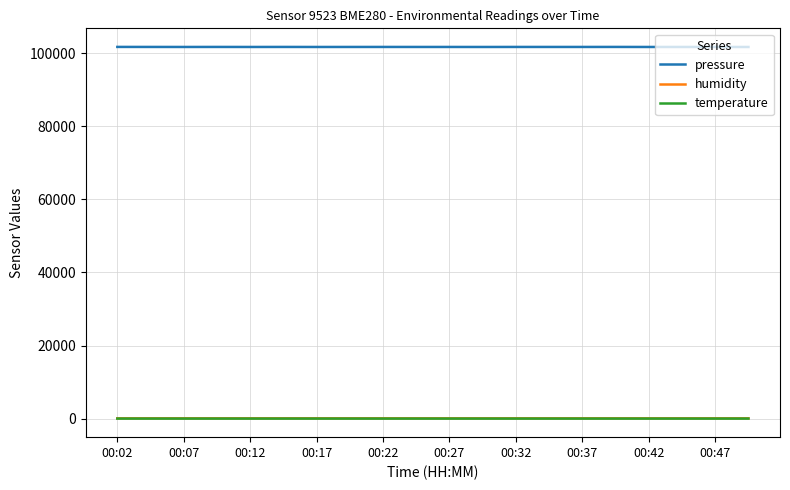

True or false: temperature and pressure intersect in this chart.

False